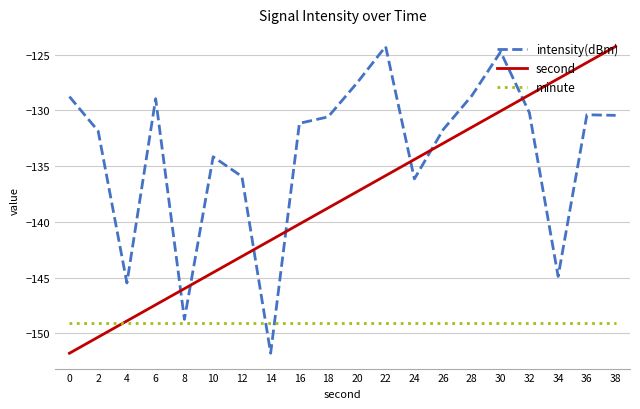

Rank the series at 12 from highest to lowest value.

intensity(dBm), second, minute